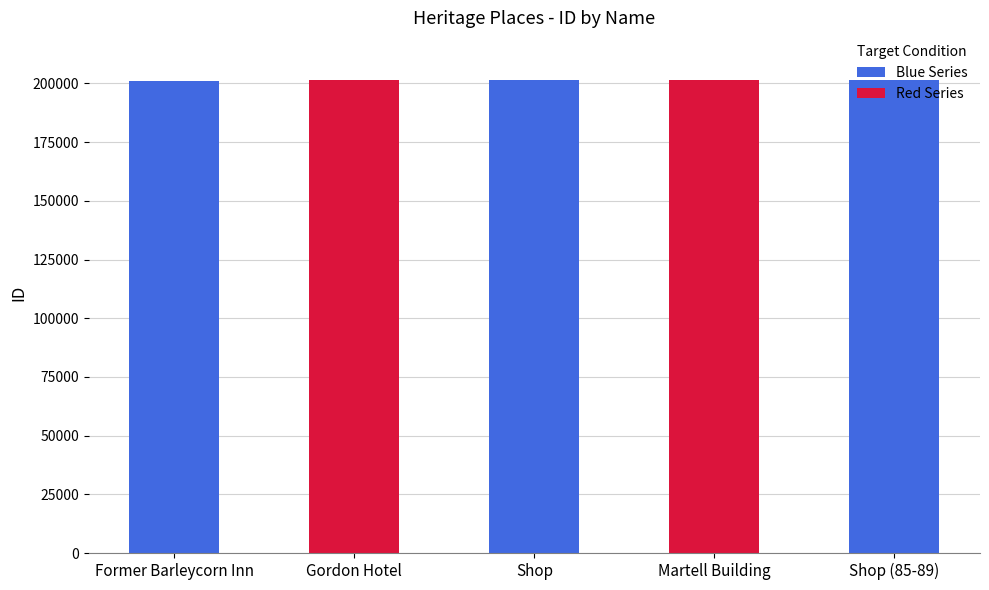

Approximately how many times larger is the value at Former Barleycorn Inn compared to Martell Building?

1.0